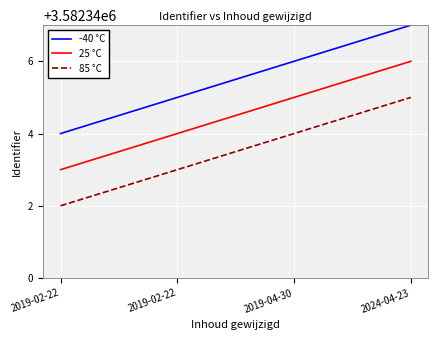

Does the chart display data point markers on the line(s)?

No